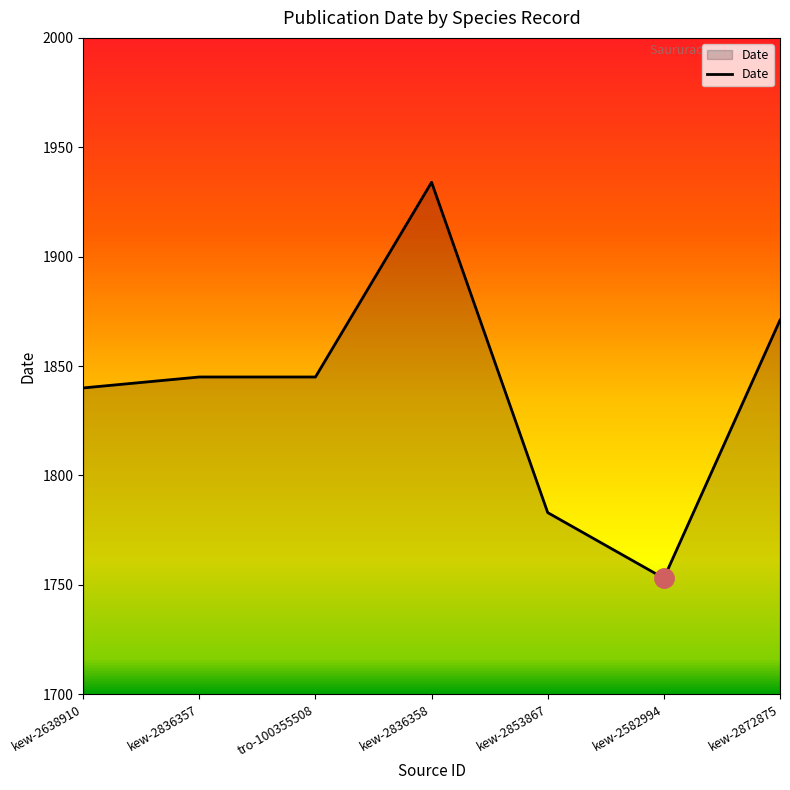

What is the difference between the second highest and second lowest values?

88